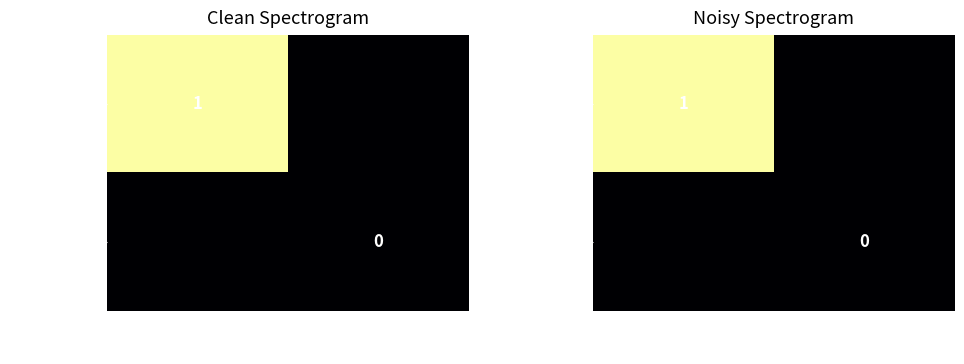

At how many categories does at least one series exceed 0?

1